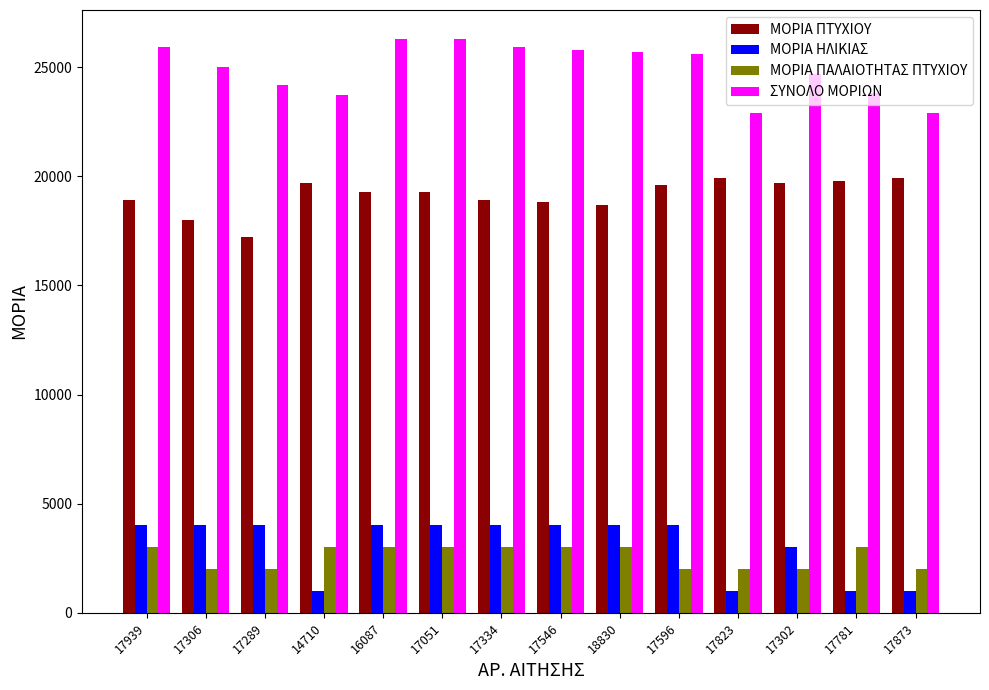

How many values in the ΣΥΝΟΛΟ ΜΟΡΙΩΝ series are below 25600?

7